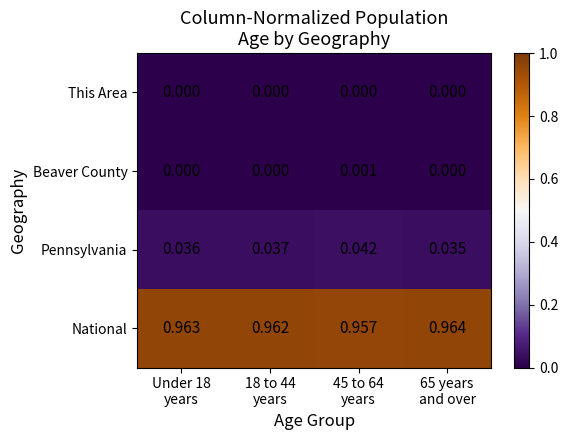

Which series has the largest total across all categories?

National